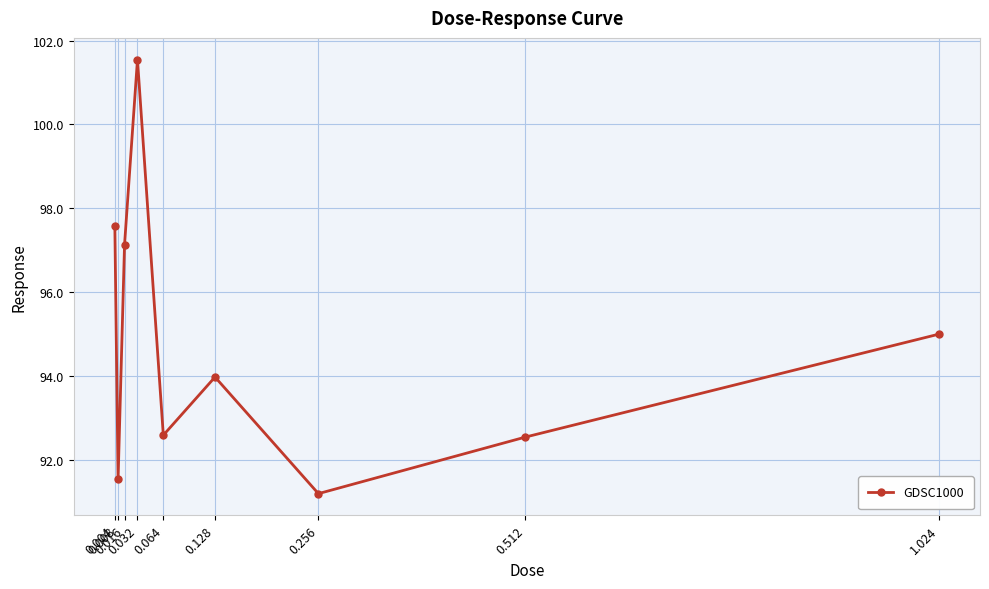

What is the label of the 5th point from the right?

0.064